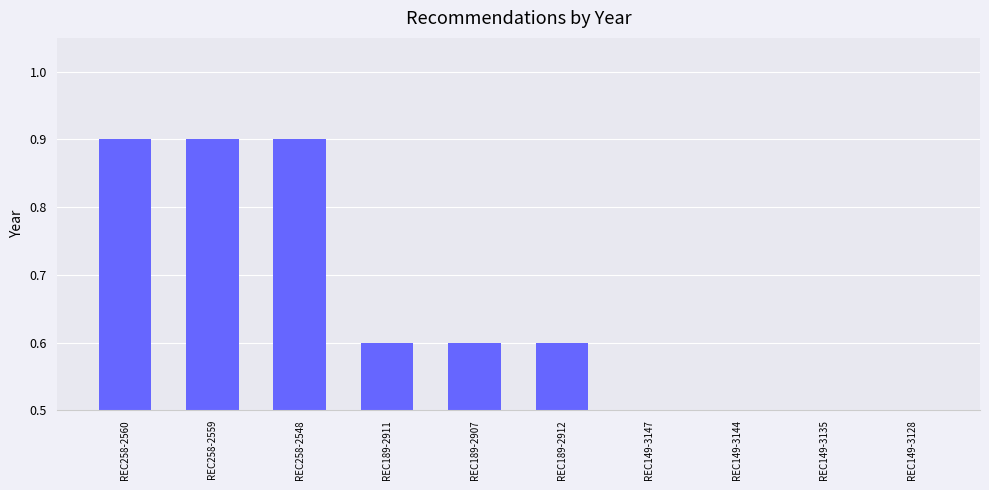

List the labels in order of value, smallest first.

REC149-3147, REC149-3144, REC149-3135, REC149-3128, REC189-2911, REC189-2907, REC189-2912, REC258-2560, REC258-2559, REC258-2548